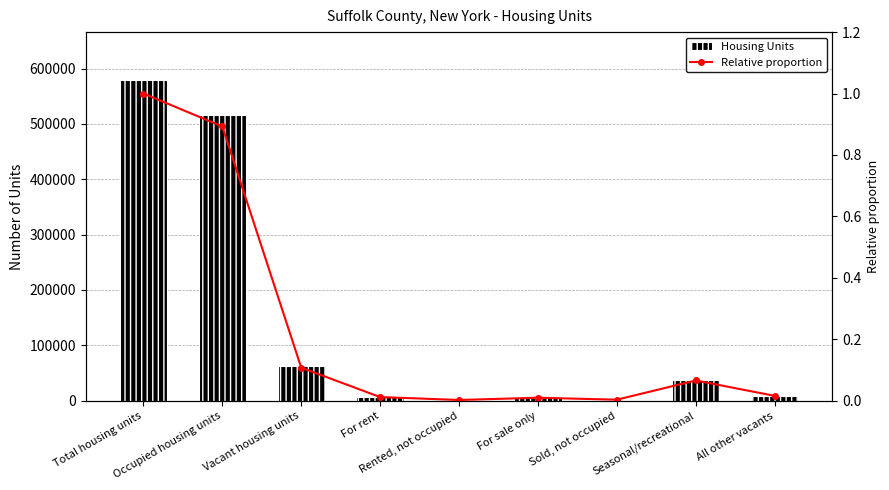

What is the label of the 3rd bar from the left?

Vacant housing units